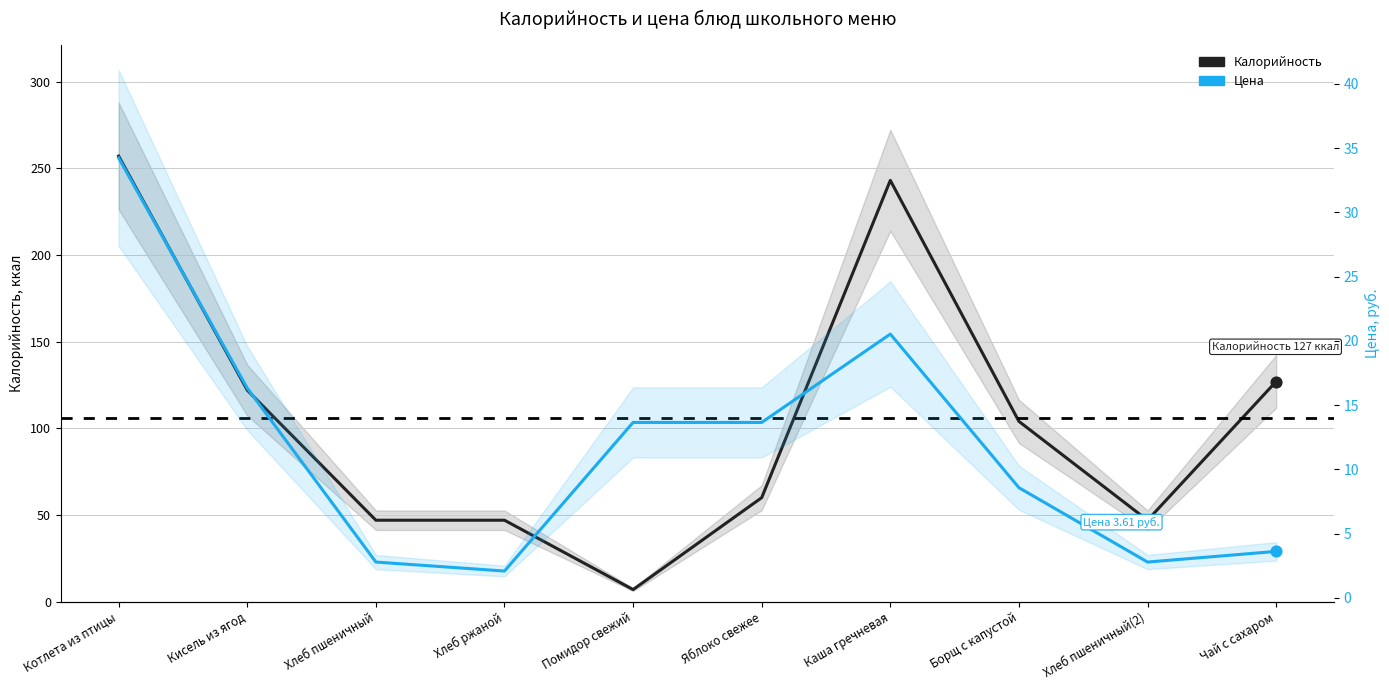

At which category is the sum across all series the highest?

Котлета из птицы